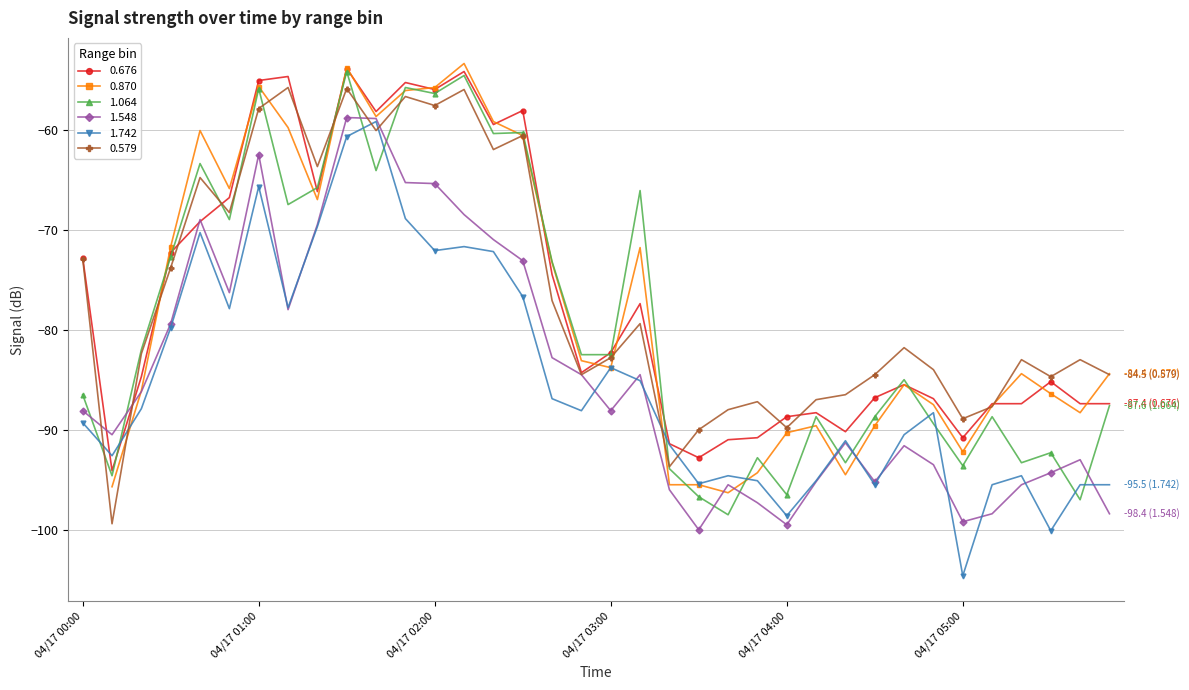

Is the value of 1.064 at 04/17 00:10 greater than the value of 0.676 at 04/17 02:40?

No